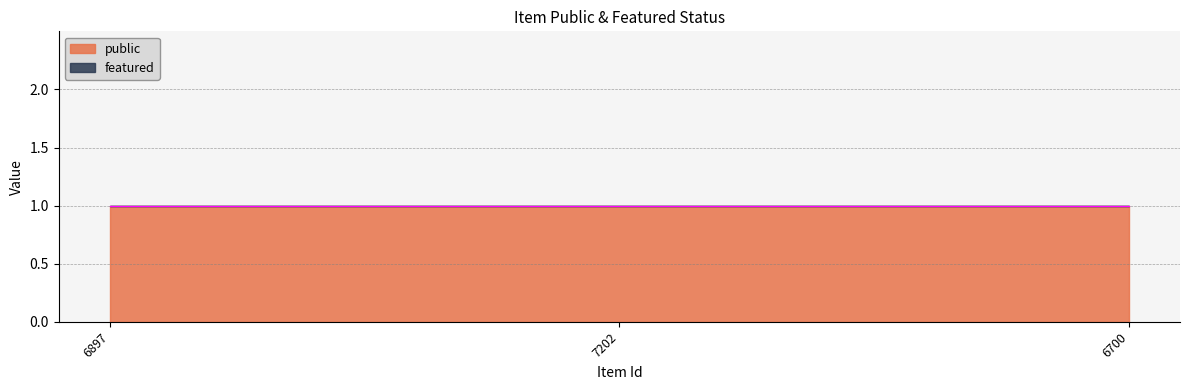

Which series has the largest range (max minus min)?

public